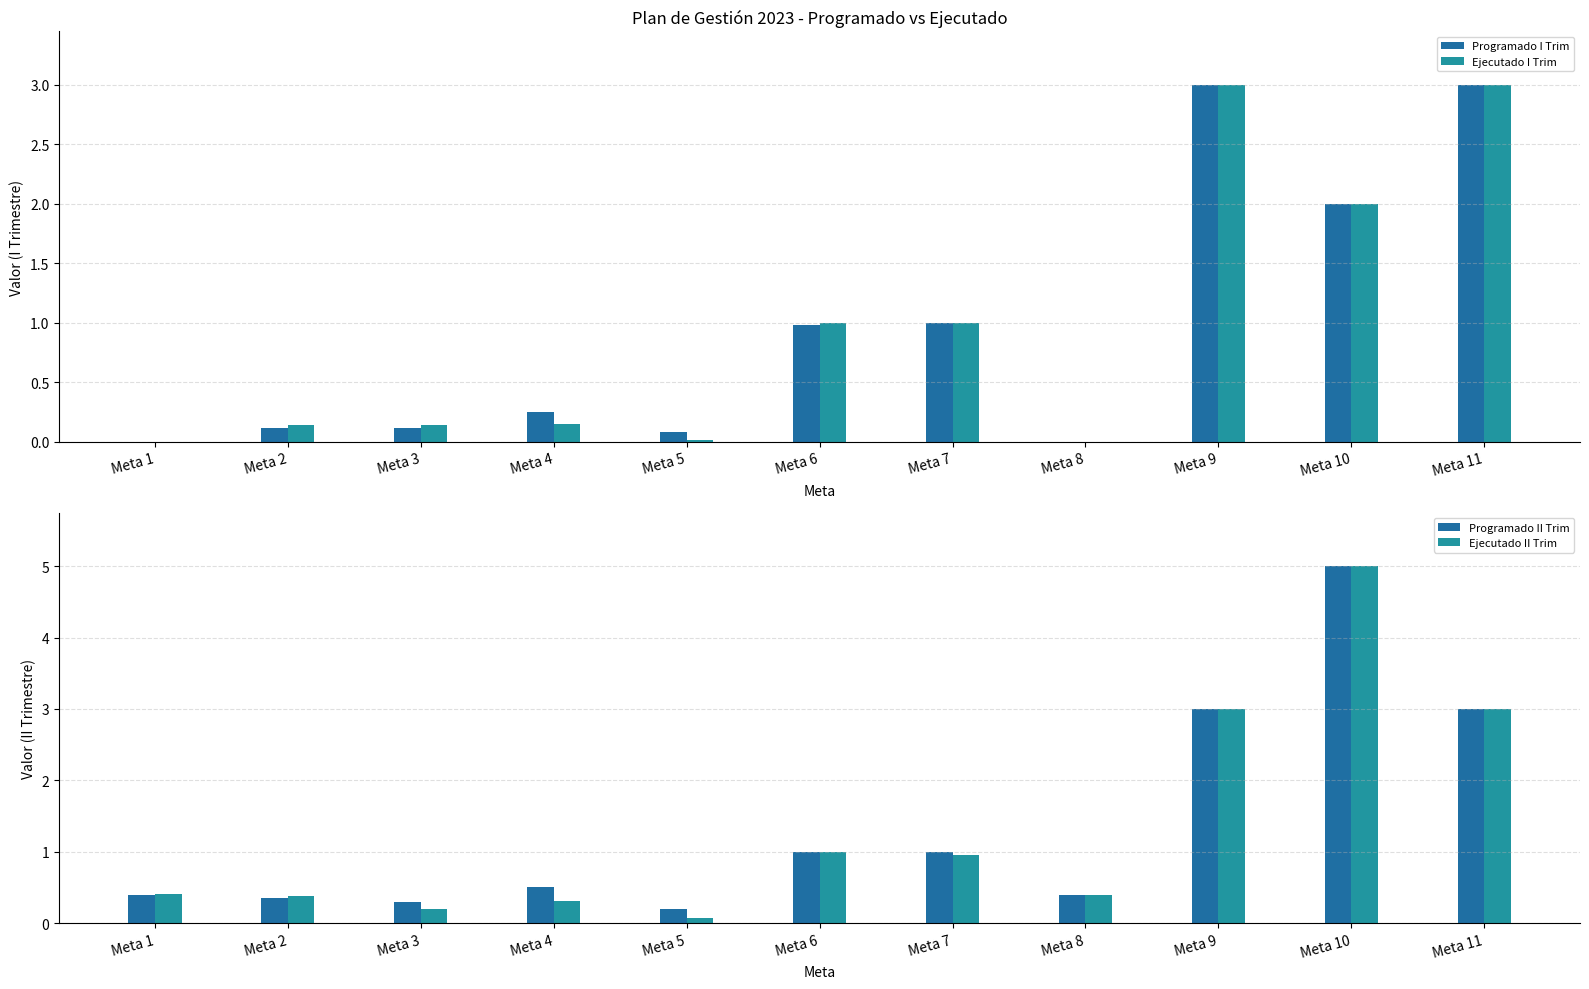

At which label is Ejecutado I Trim closest to 1?

Meta 6